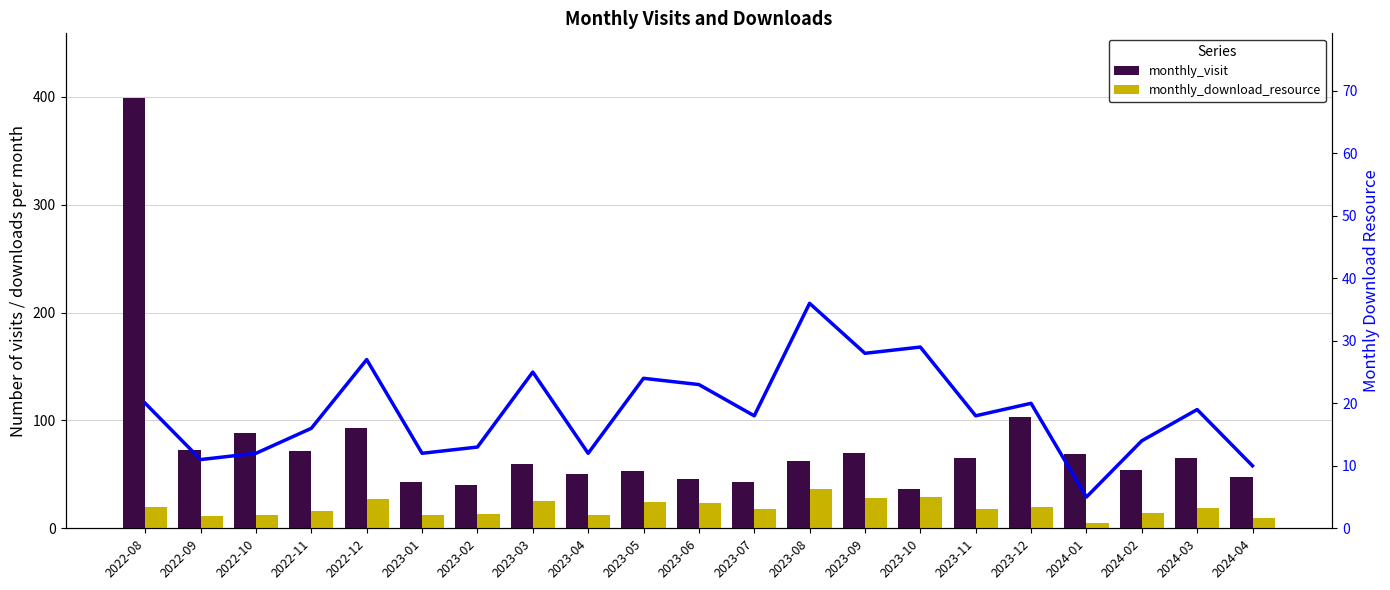

What position from the left is 2023-11?

16